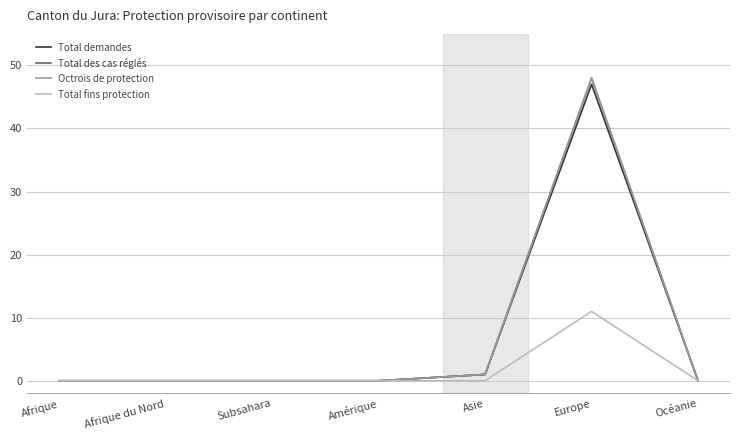

Does the chart have visible grid lines?

Yes